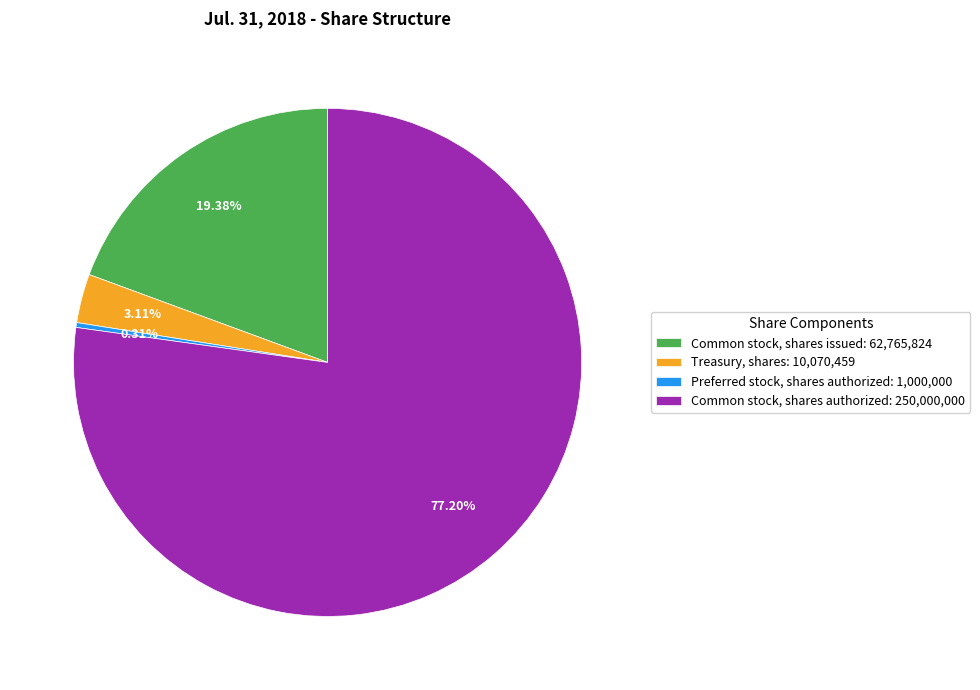

Rank the categories by value from highest to lowest.

Common stock, shares authorized, Common stock, shares issued, Treasury, shares, Preferred stock, shares authorized